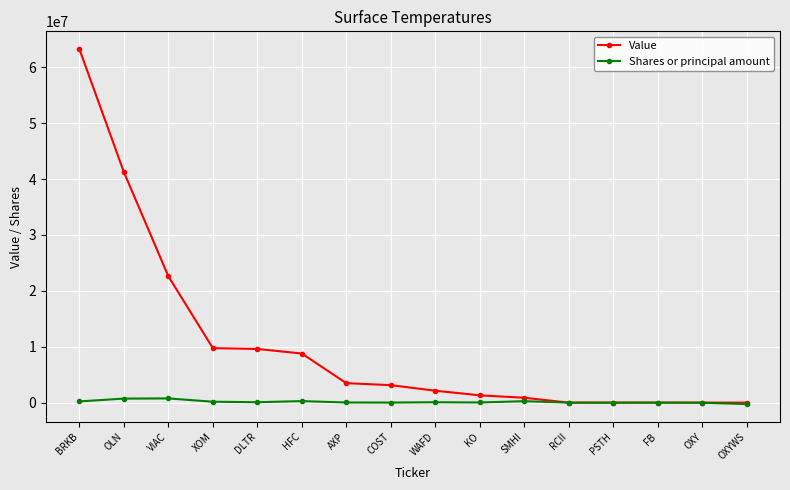

What is the difference between the maximum and second lowest values in the Value series?

63241000